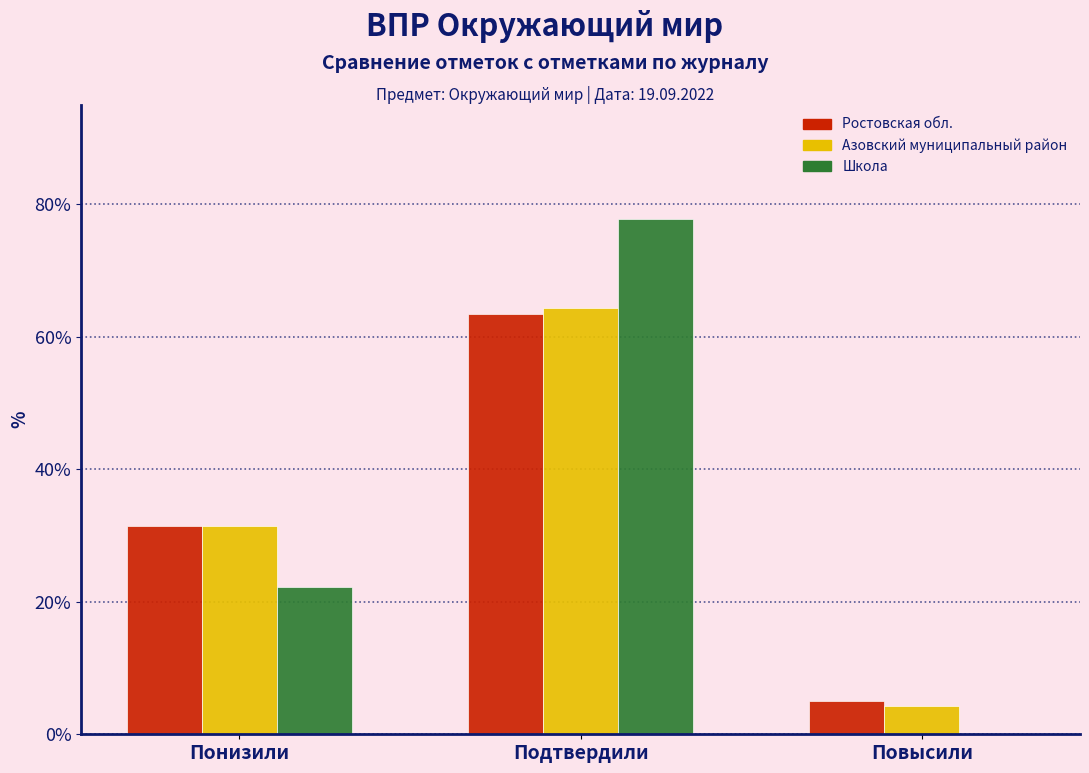

Reading left to right, extract all data points from this chart.

Ростовская обл.: Понизили=31.5	Подтвердили=63.5	Повысили=5.0
Азовский муниципальный район: Понизили=31.4	Подтвердили=64.3	Повысили=4.3
Школа: Понизили=22.2	Подтвердили=77.8	Повысили=0.0